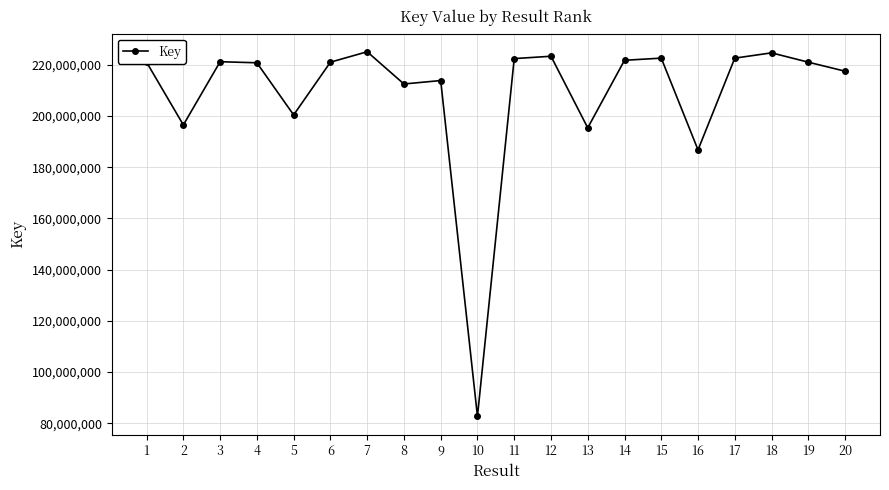

True or false: the data has more than 1 interior local peaks.

True